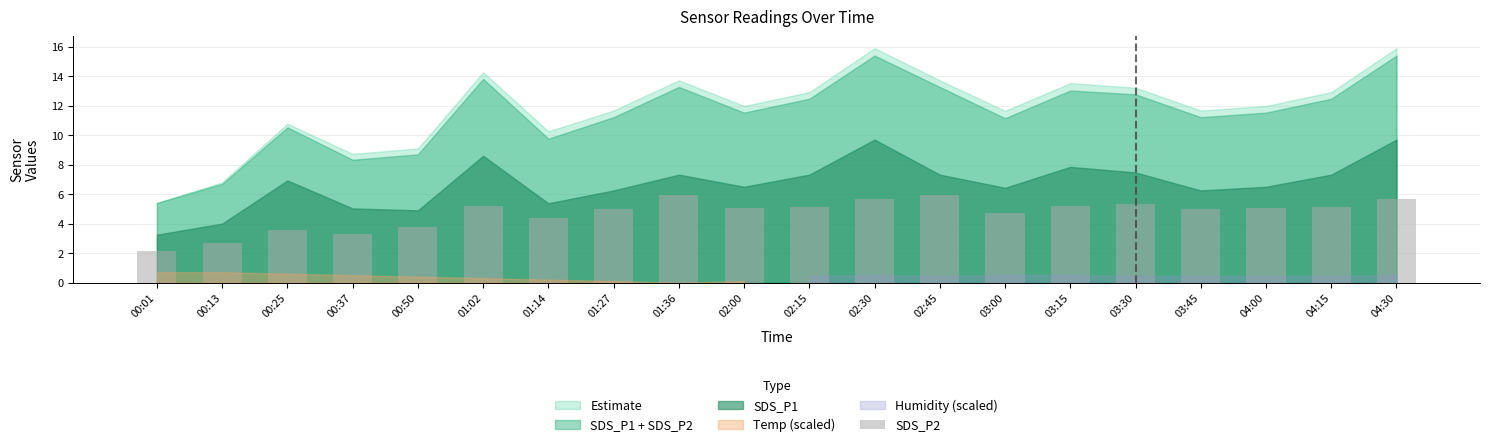

What is the value of the 14th bar from the left?

4.7